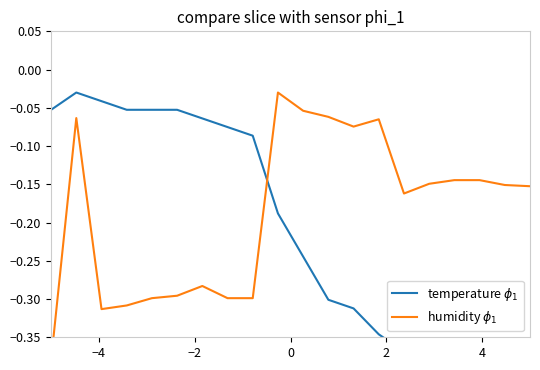

What is the sum of all temperature $\phi_1$ values?

-4.1